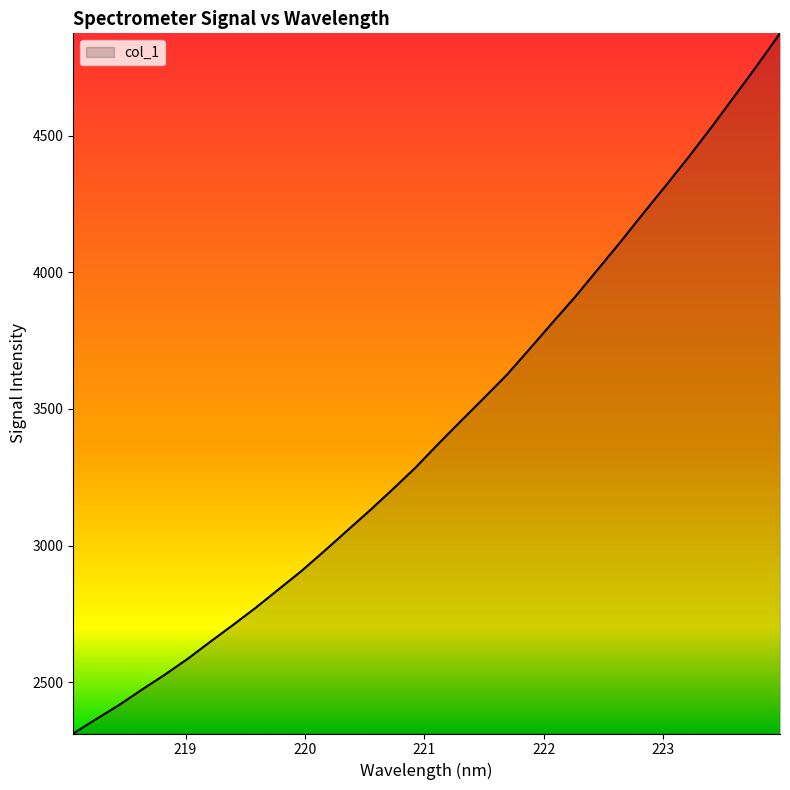

What is the difference between the maximum and minimum values?

2563.7